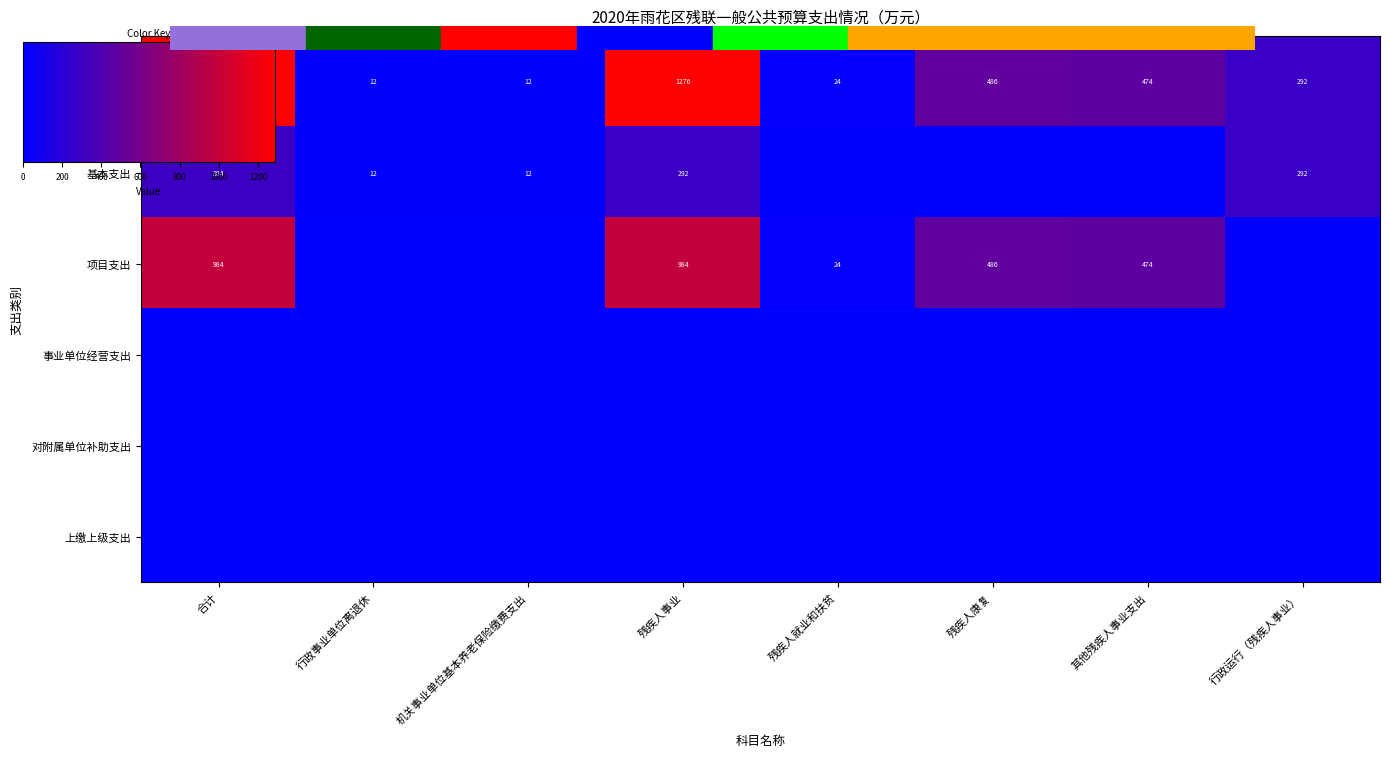

Count the number of data series in this chart.

6